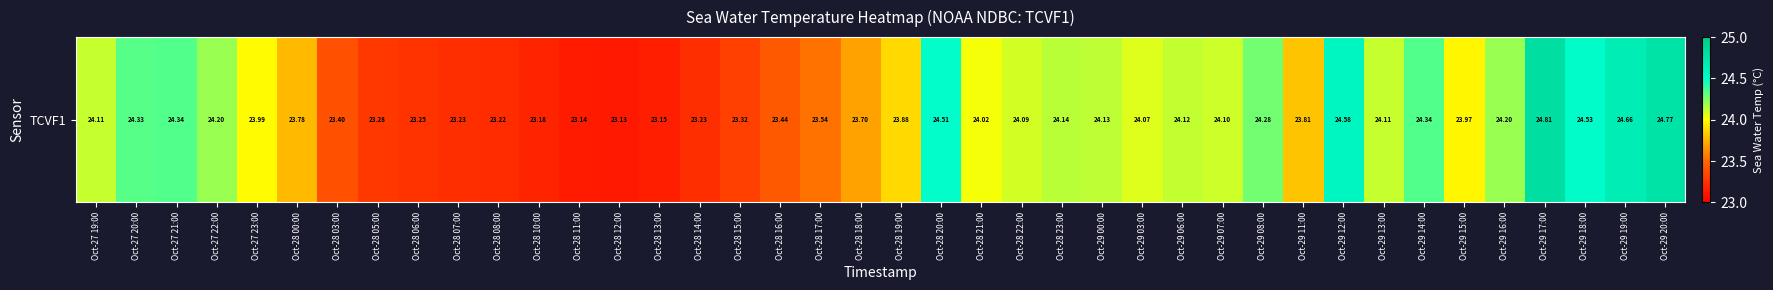

Reading left to right, what are all the values shown in this chart?

24.1	24.3	24.3	24.2	24.0	23.8	23.4	23.3	23.2	23.2	23.2	23.2	23.1	23.1	23.1	23.2	23.3	23.4	23.5	23.7	23.9	24.5	24.0	24.1	24.1	24.1	24.1	24.1	24.1	24.3	23.8	24.6	24.1	24.3	24.0	24.2	24.8	24.5	24.7	24.8